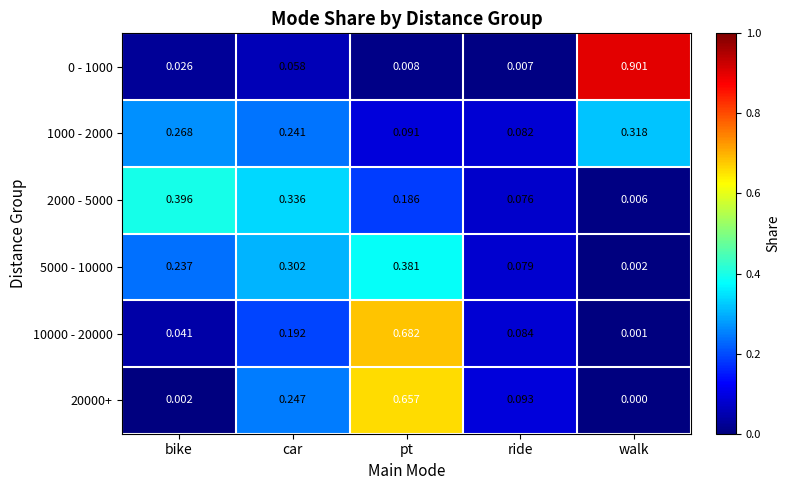

Is the value of 10000 - 20000 at bike greater than the value of 20000+ at car?

No